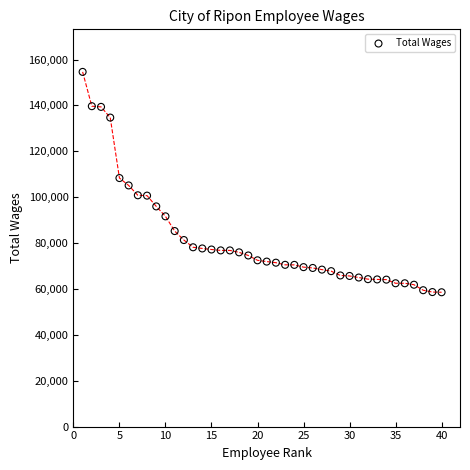

What is the range of Y values (max minus min)?

96056